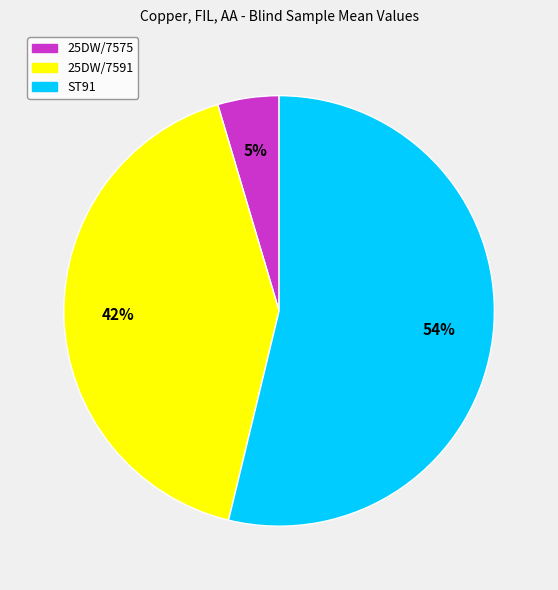

Rank the categories by value from lowest to highest.

25DW/7575, 25DW/7591, ST91